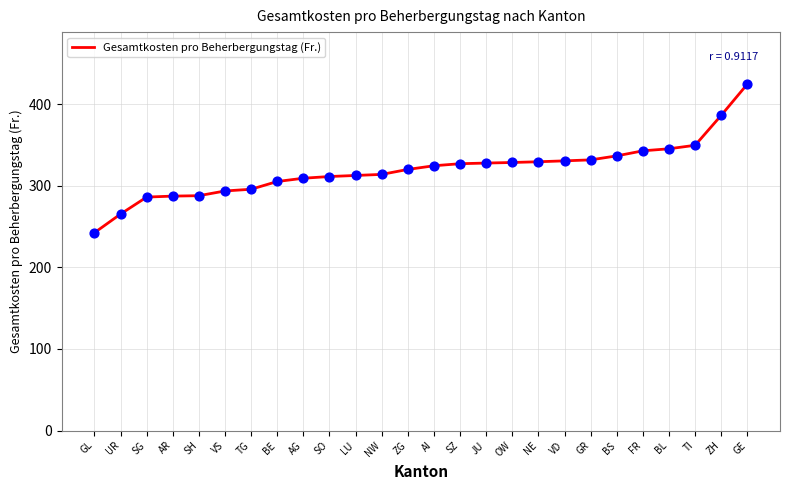

What is the change in value from TG to ZH?

+90.6